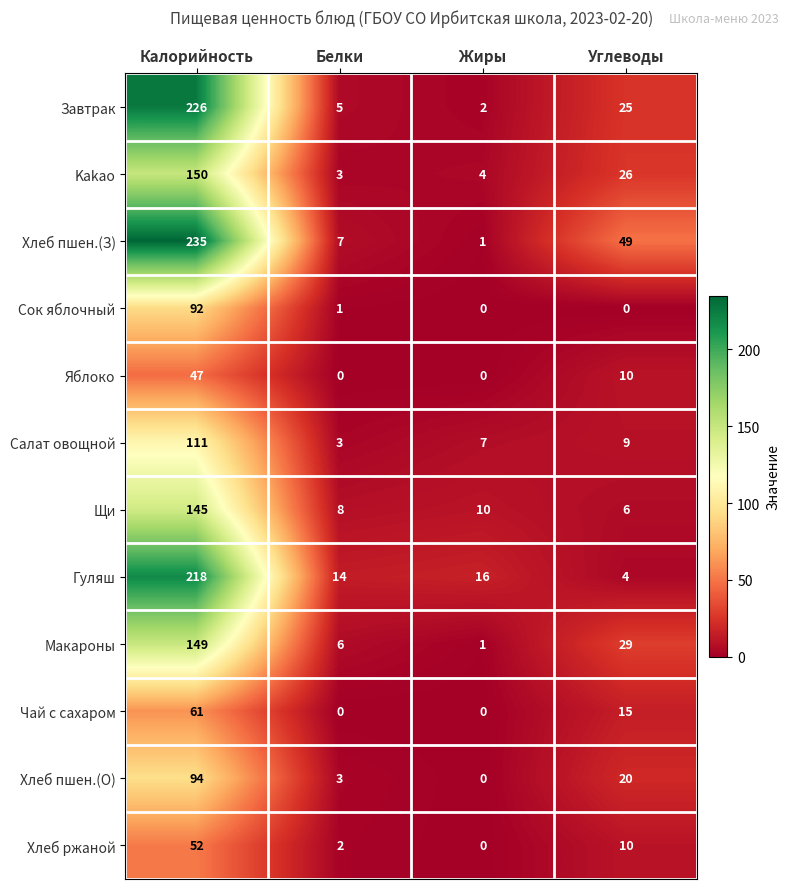

At which category is the sum across all series the highest?

Калорийность